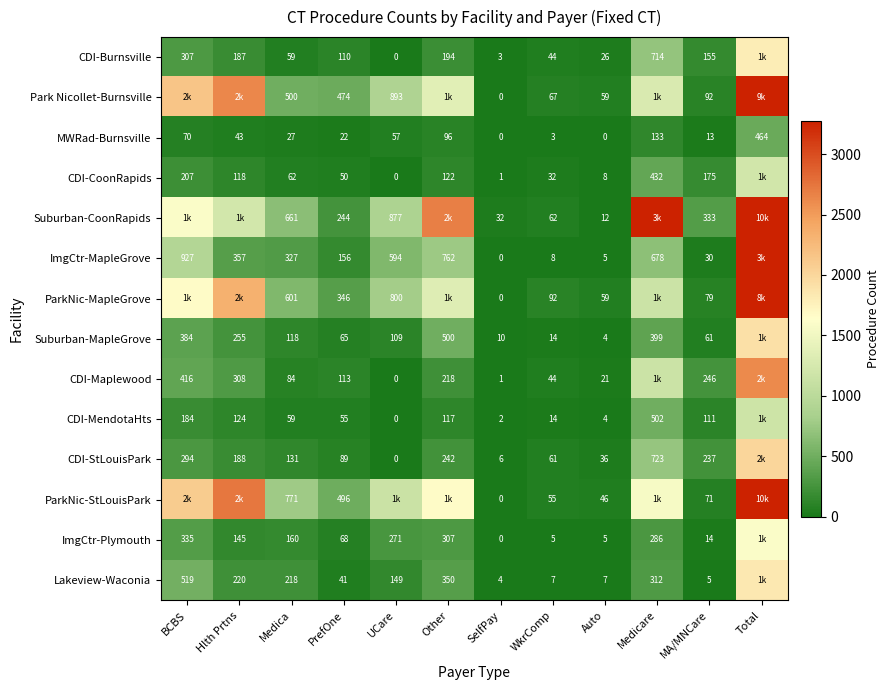

At which label does MWRad-Burnsville reach its peak?

Total